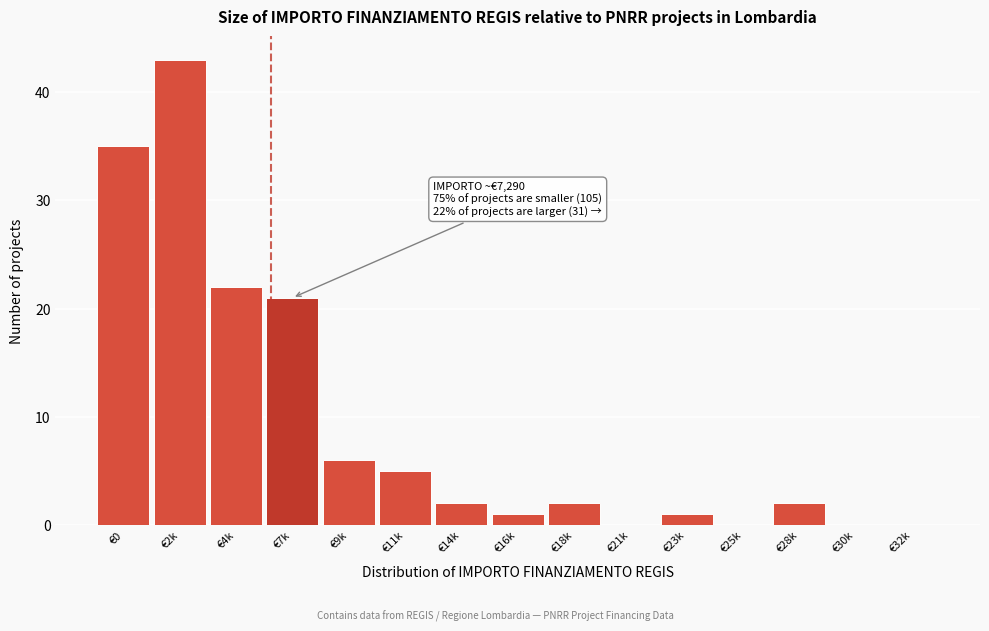

Reading right to left, extract all data points from this chart.

€32k=0	€30k=0	€28k=2	€25k=0	€23k=1	€21k=0	€18k=2	€16k=1	€14k=2	€11k=5	€9k=6	€7k=21	€4k=22	€2k=43	€0=35